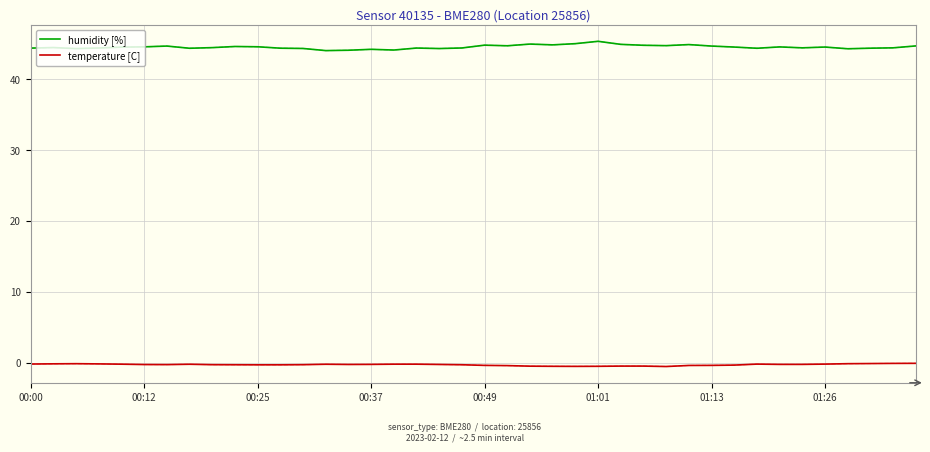

True or false: humidity [%] has more than 1 points higher than both neighbors.

True